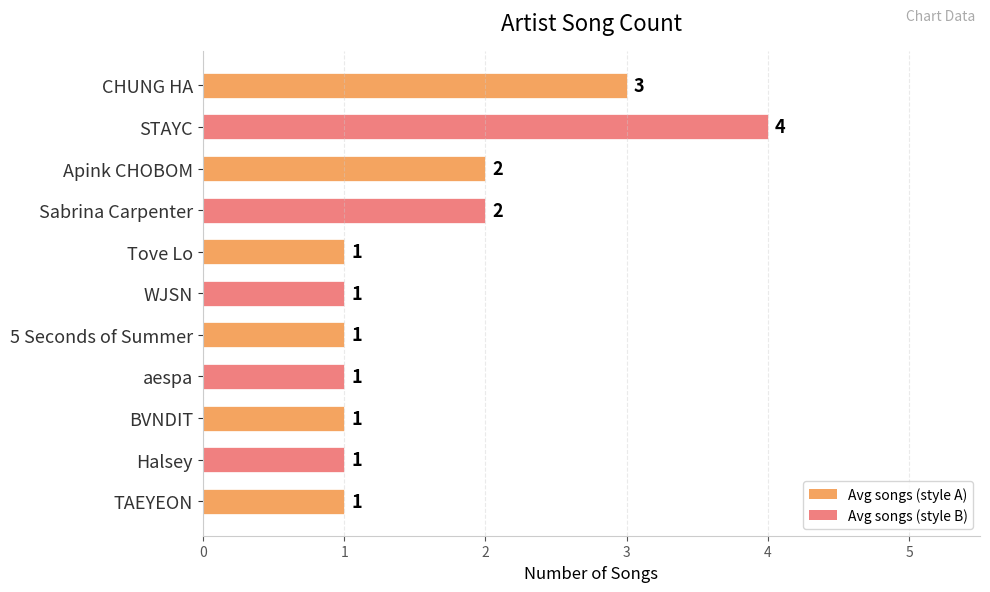

Reading bottom to top, transcribe all the data shown in this chart.

1	1	1	1	1	1	1	2	2	4	3